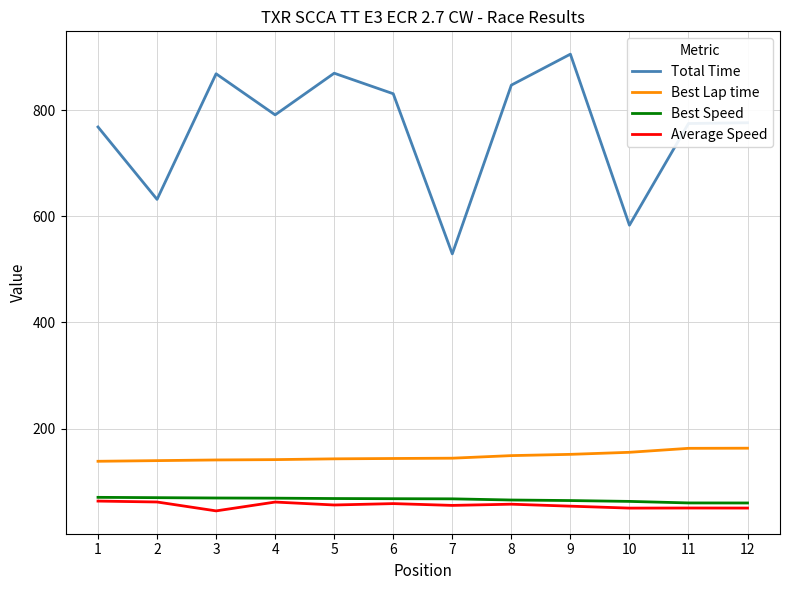

What value does the Total Time series have at 10?

583.4